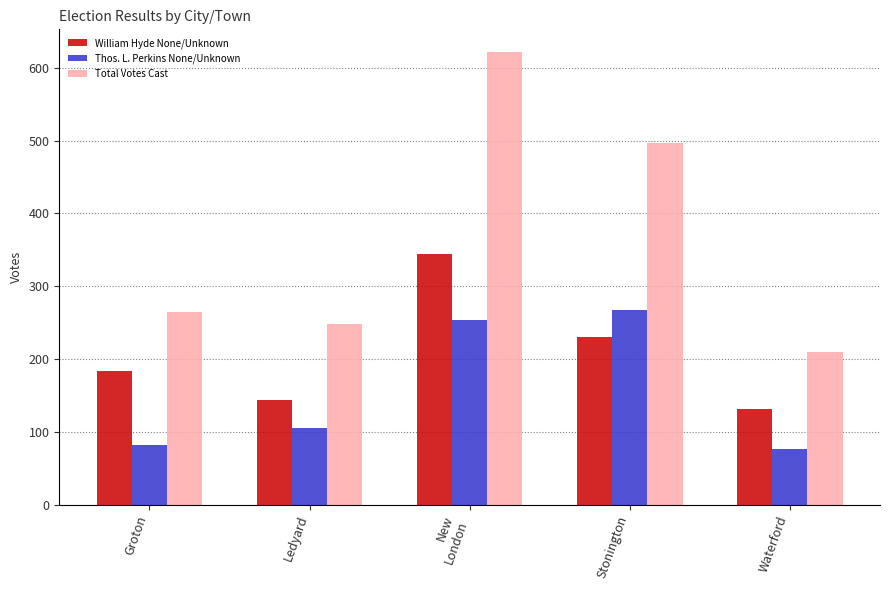

At which label does Total Votes Cast reach its peak?

New
London